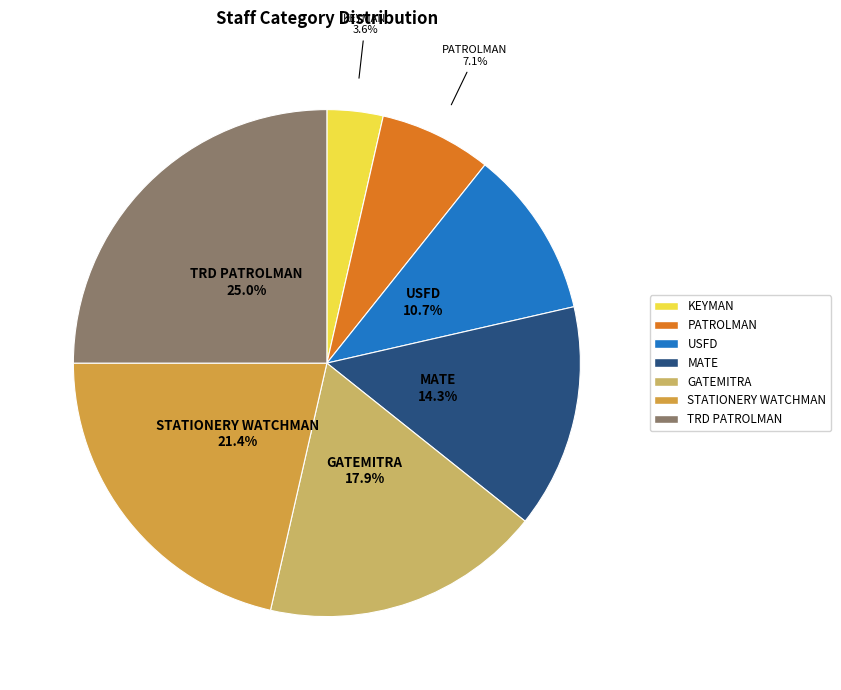

Combined, do GATEMITRA and STATIONERY WATCHMAN account for over 50%?

No